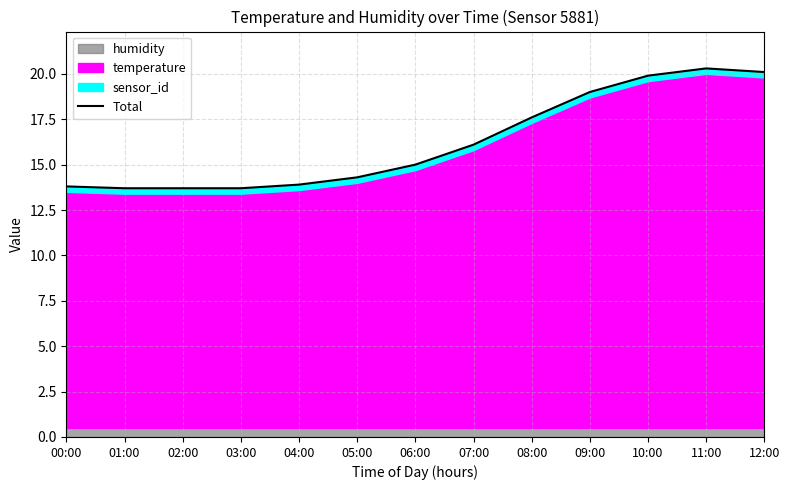

What is the difference between the values at 11:00 and 09:00?

1.3